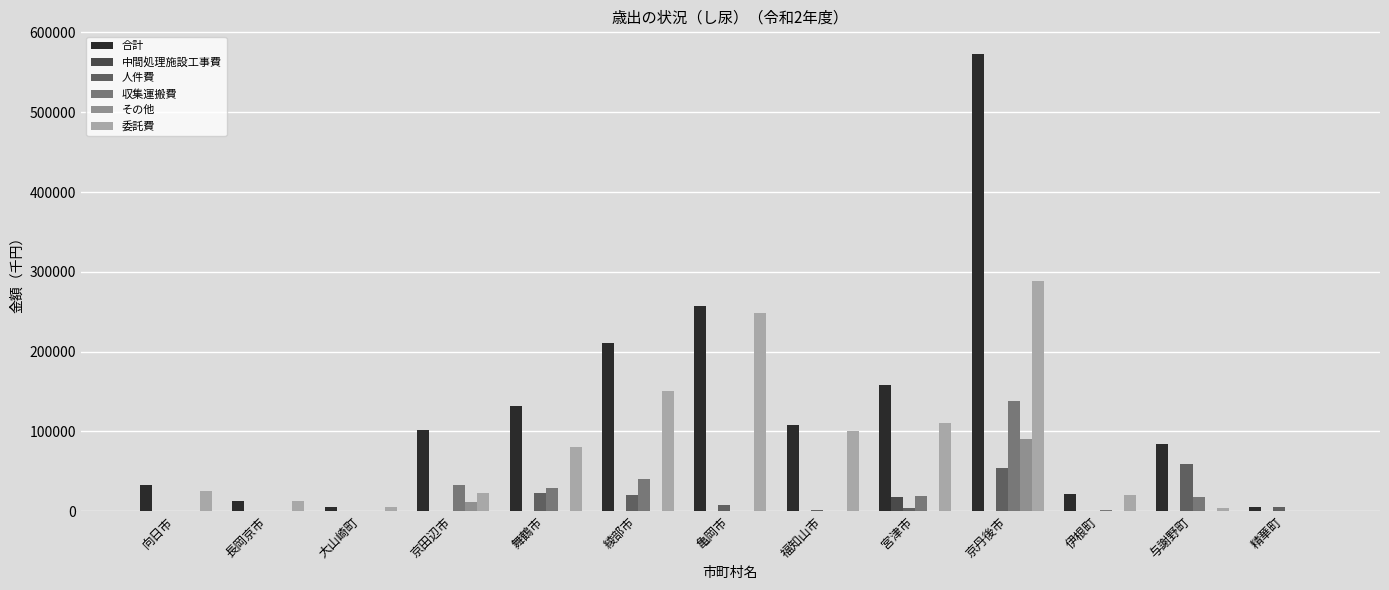

At which label does 人件費 reach its minimum?

向日市